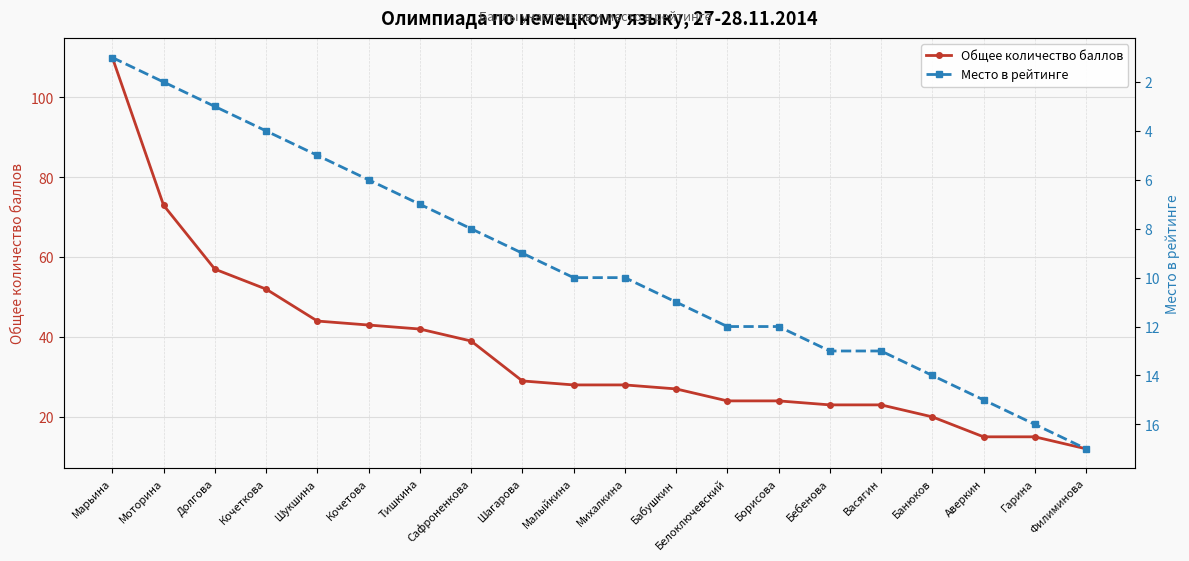

What is the difference between the maximum and second lowest values in the Место в рейтинге series?

15